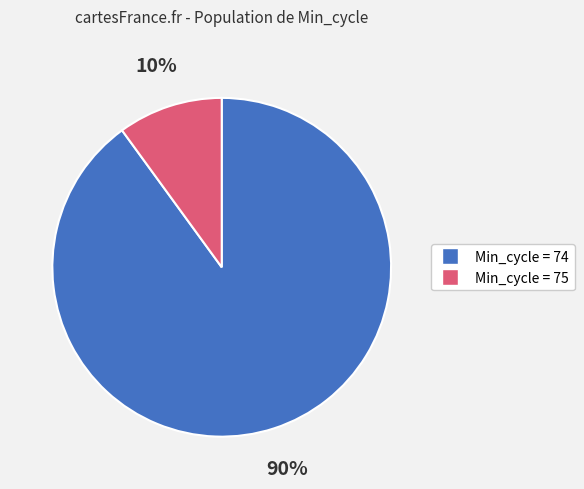

To the nearest percent, what is the difference between the largest and smallest slice percentages?

80%